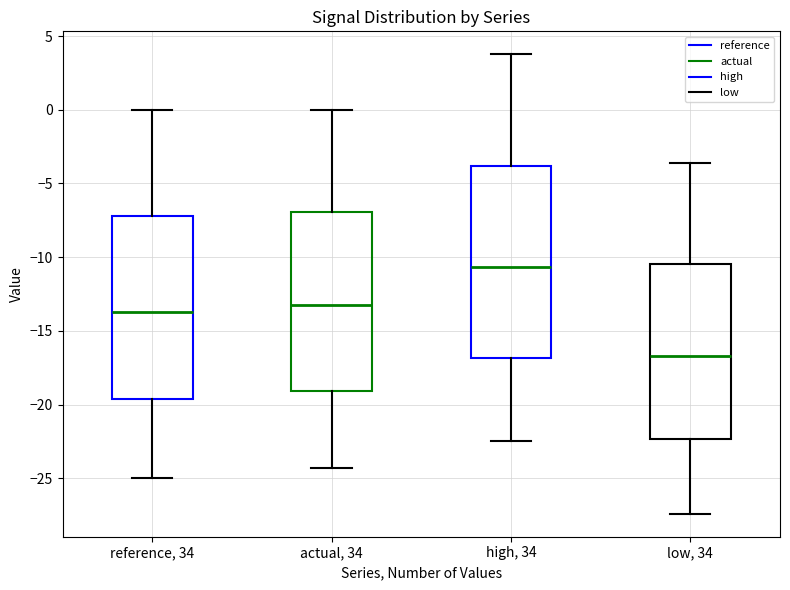

Which box has the highest median line?

high, 34